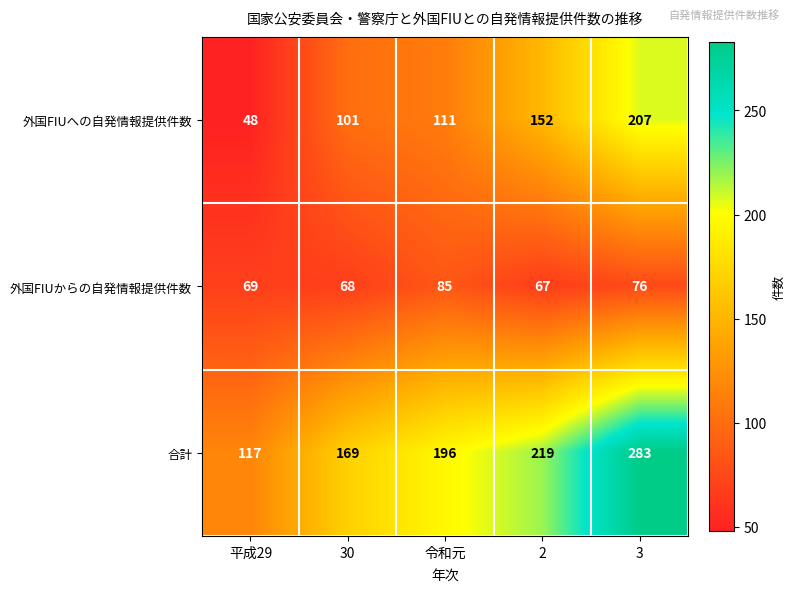

What is the difference between the maximum and minimum values in the 合計 series?

166